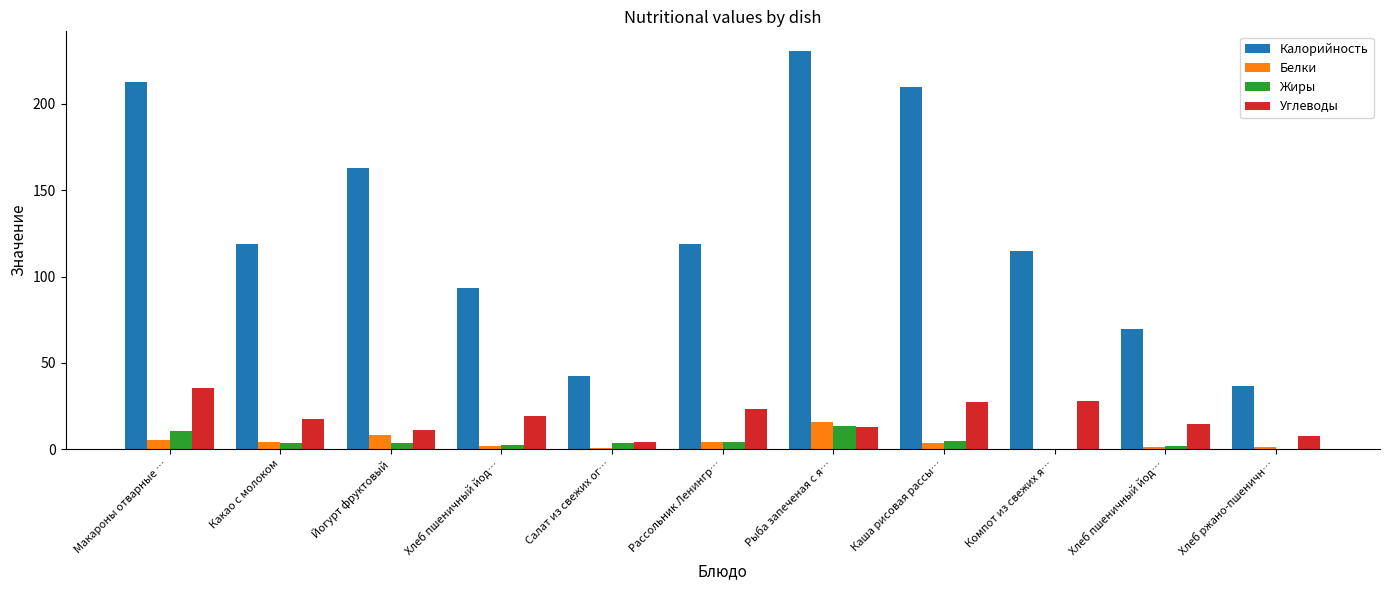

How many series are shown in this chart?

4